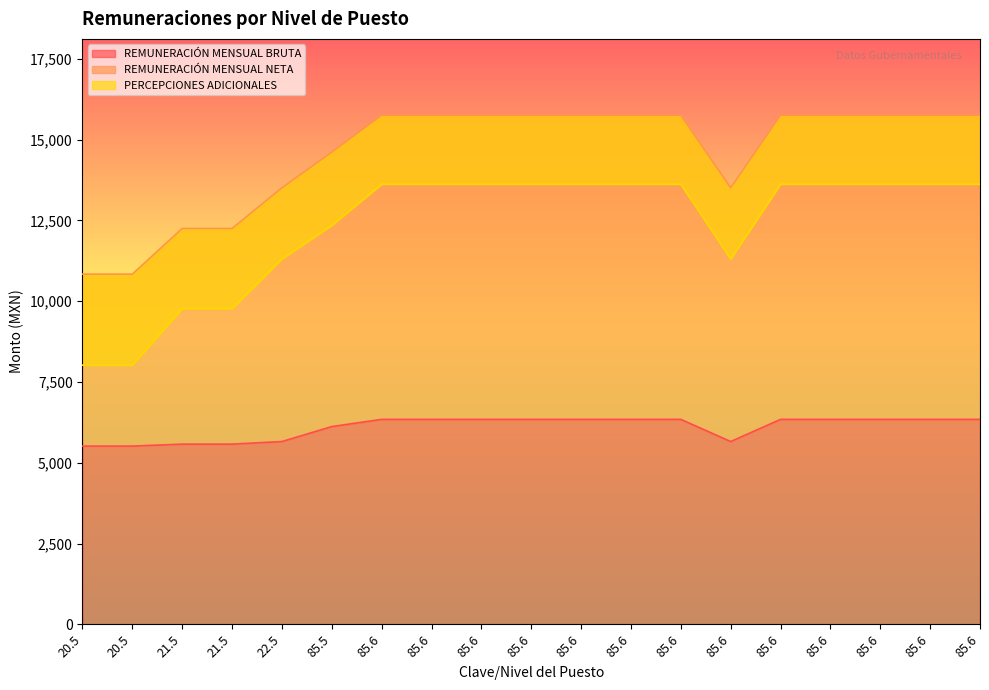

What is the sum of all REMUNERACIÓN MENSUAL BRUTA values?

115698